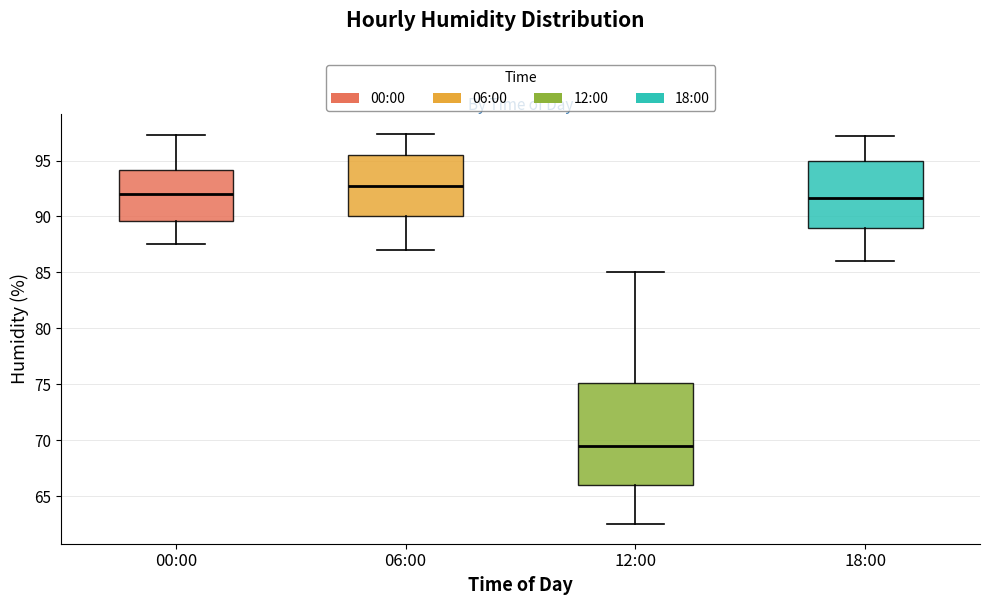

Reading left to right, read every box against the y-axis: the position of its median line, the range the box covers, and the ends of its whiskers. The values are not printed on the chart, so give them approximately, as read against the axis.

00:00: median 92.0, box 89.5 to 94.0, whiskers 87.5 to 97.5
06:00: median 93.0, box 90.0 to 95.5, whiskers 87.0 to 97.5
12:00: median 69.5, box 66.0 to 75.0, whiskers 62.5 to 85.0
18:00: median 91.5, box 89.0 to 95.0, whiskers 86.0 to 97.0